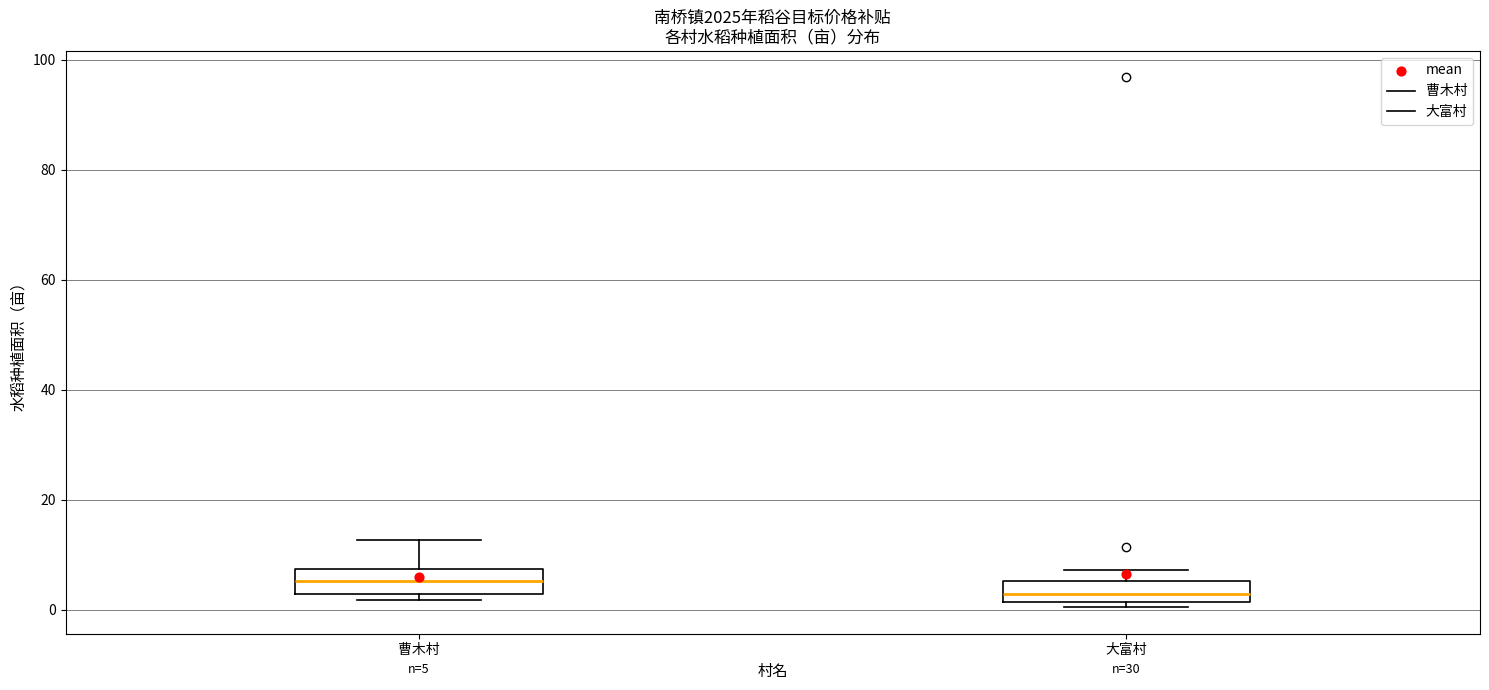

Which box has the lowest median line?

大富村